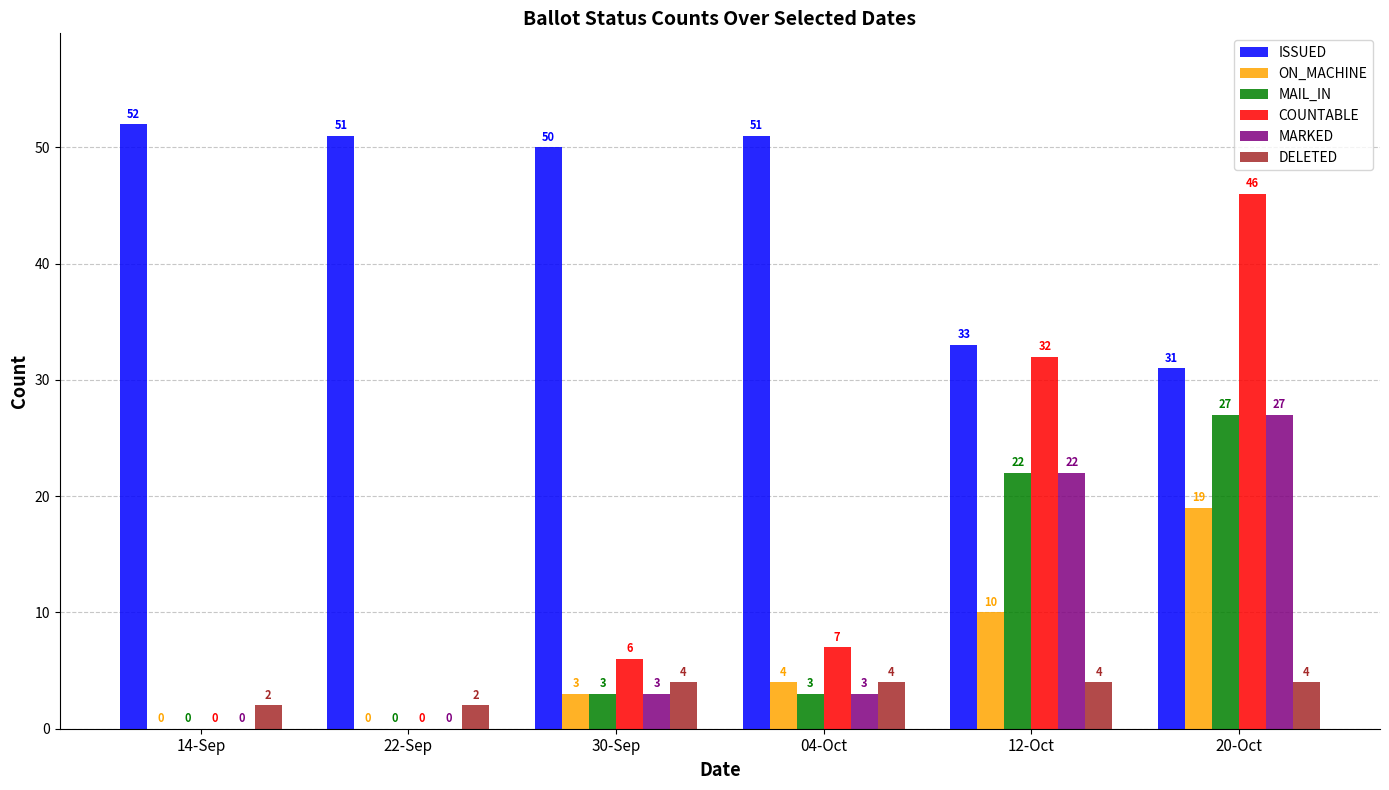

Count the MAIL_IN values in the range 0 to 22.

5